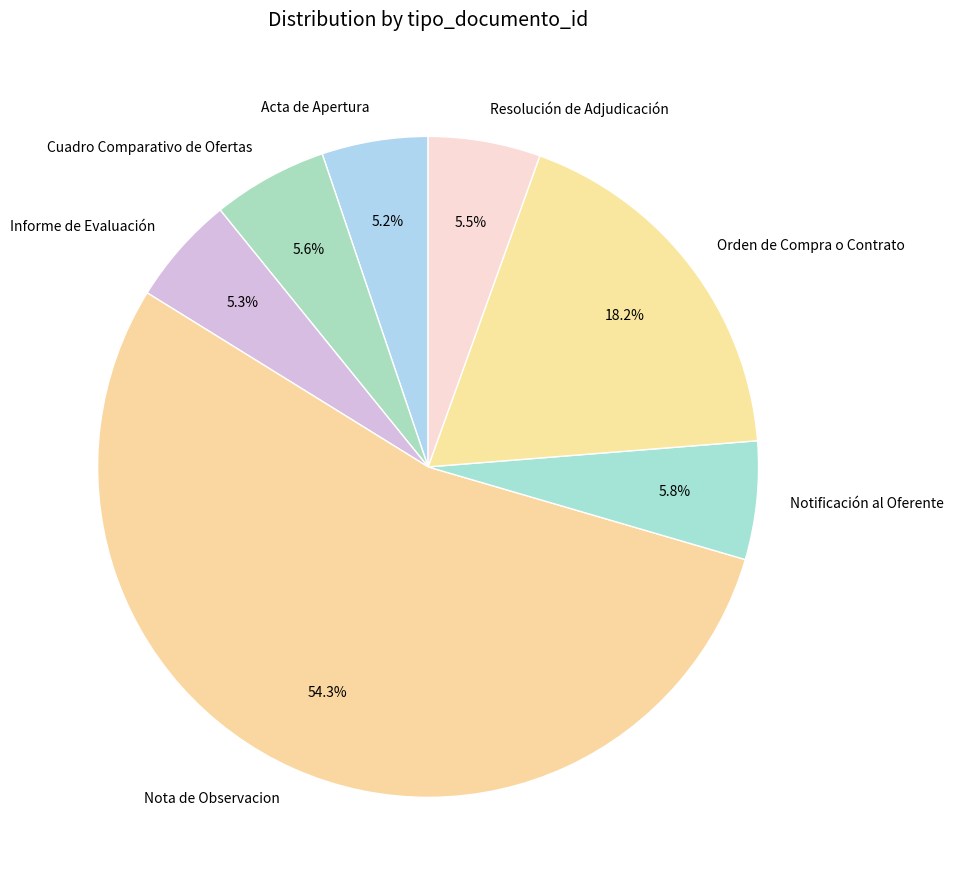

Is the sum of Cuadro Comparativo de Ofertas and Nota de Observacion greater than half?

Yes